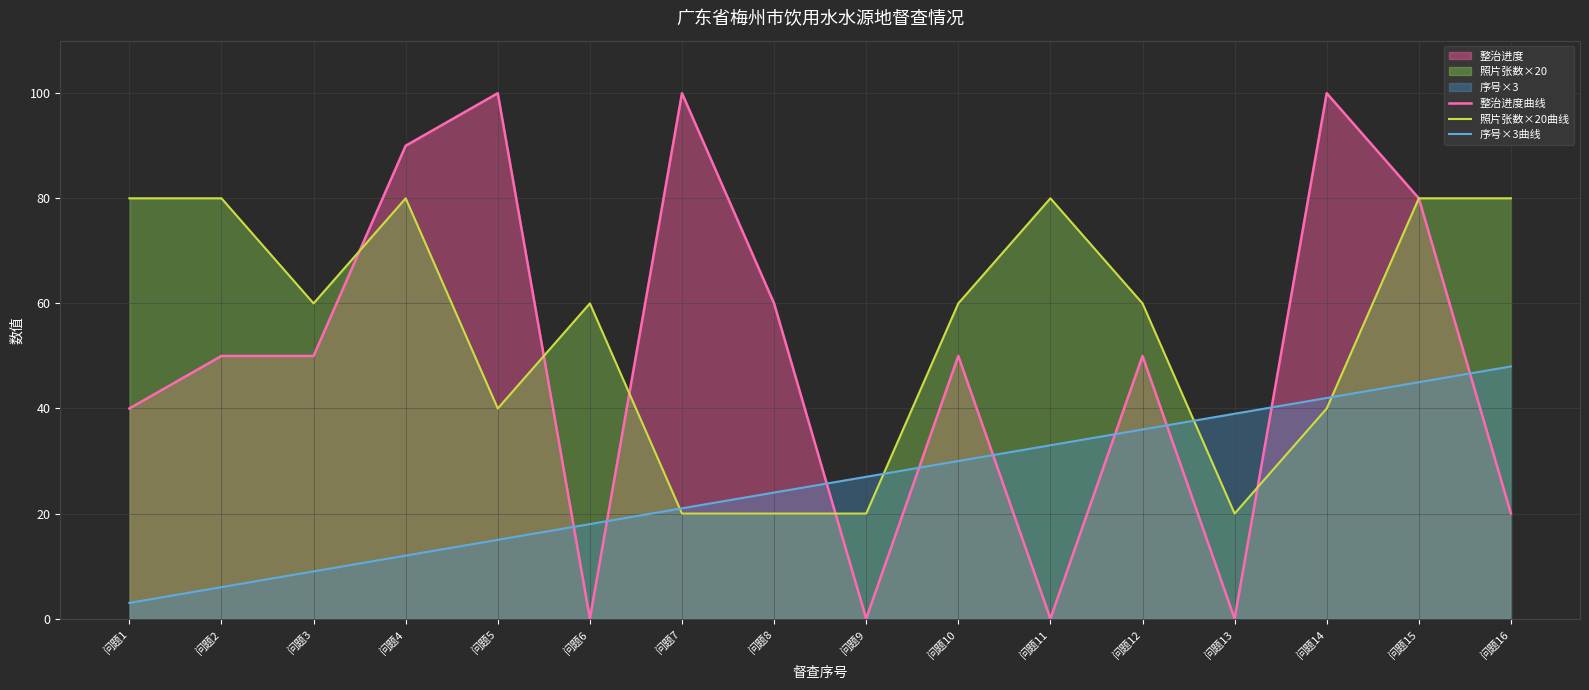

List the labels in order of 序号×3曲线 value, largest first.

问题16, 问题15, 问题14, 问题13, 问题12, 问题11, 问题10, 问题9, 问题8, 问题7, 问题6, 问题5, 问题4, 问题3, 问题2, 问题1